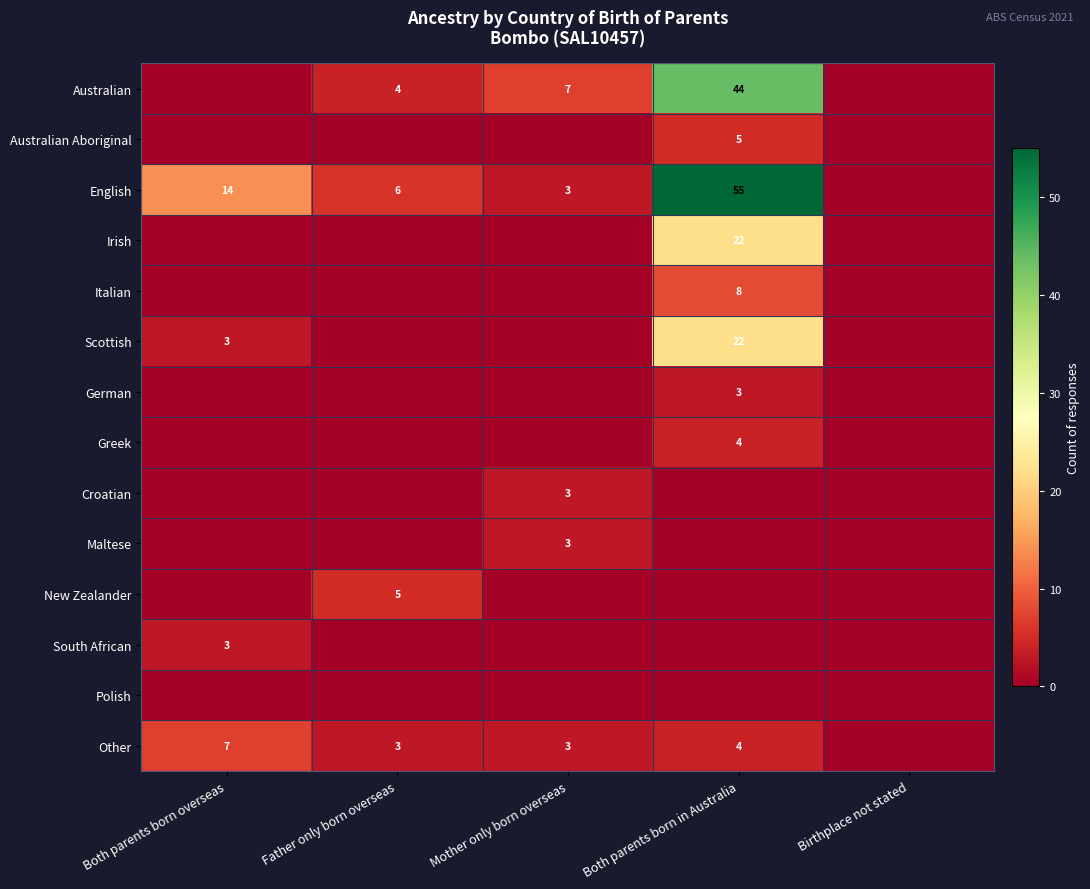

What is the difference between the Other values at Both parents born in Australia and Both parents born overseas?

3